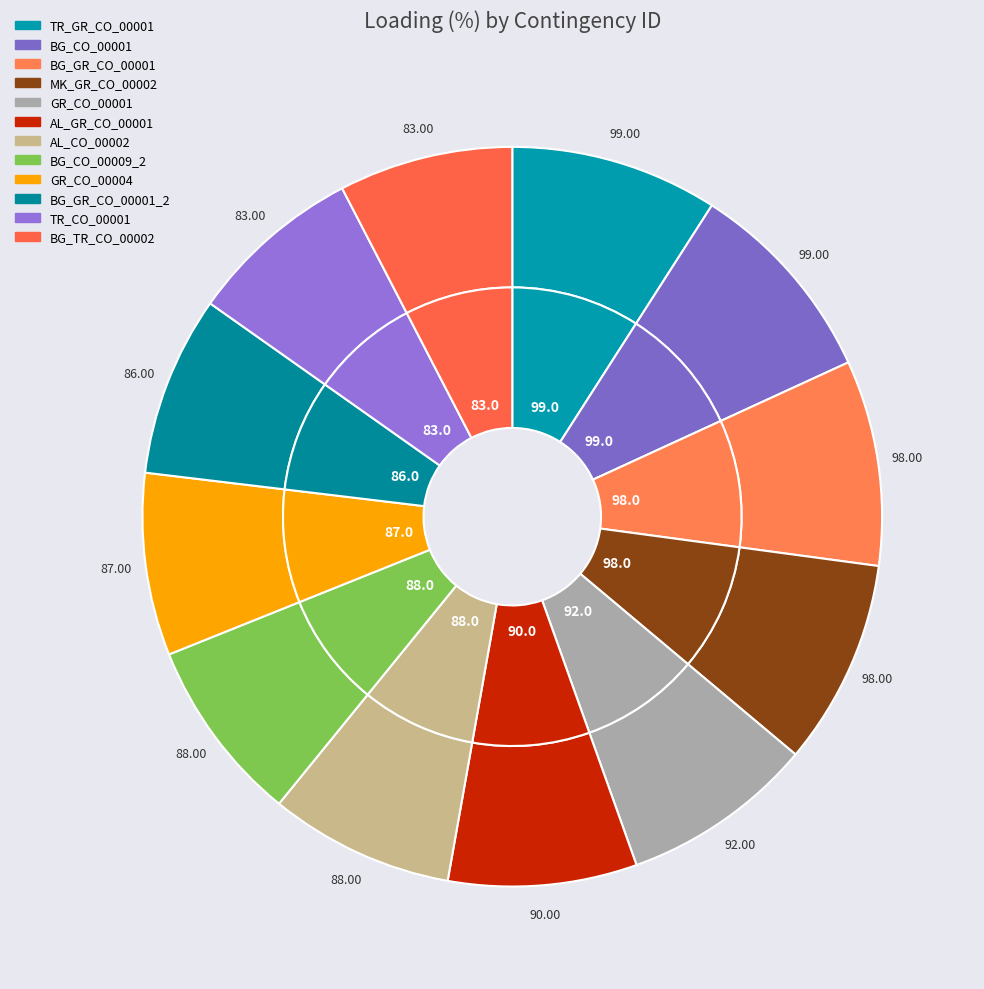

What percentage is the BG_TR_CO_00002 slice, to the nearest percent?

8%